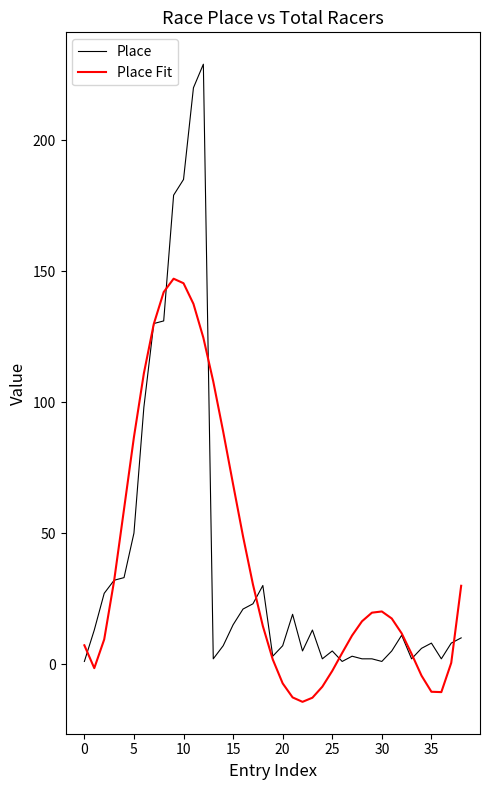

Which series has the widest spread of values?

Place